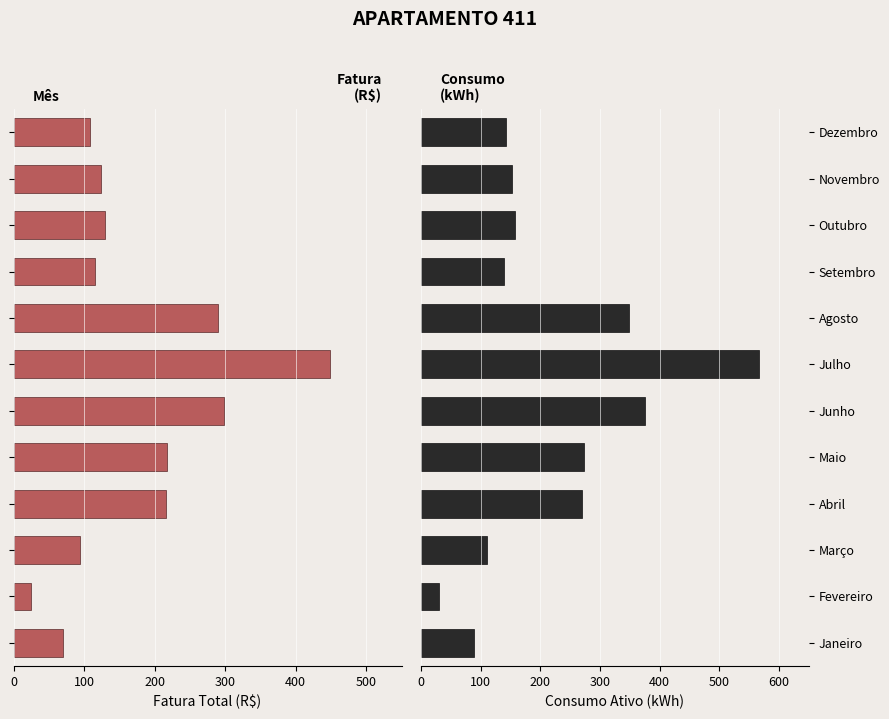

How many distinct data groups are displayed?

2